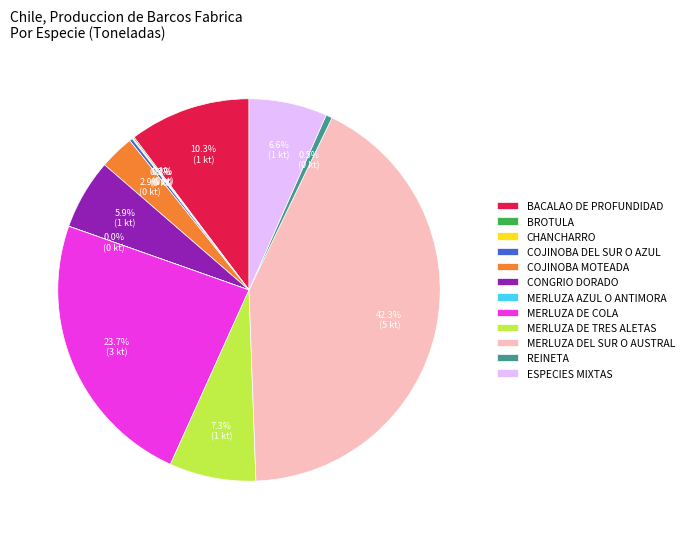

Approximately how many times larger is the value at ESPECIES MIXTAS compared to MERLUZA DE TRES ALETAS?

0.9